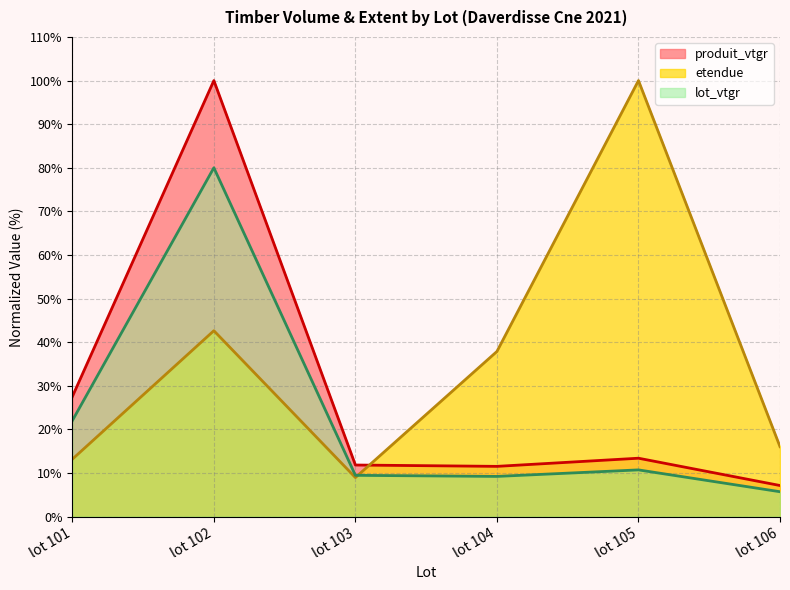

How many values in the lot_vtgr series exceed 10?

3